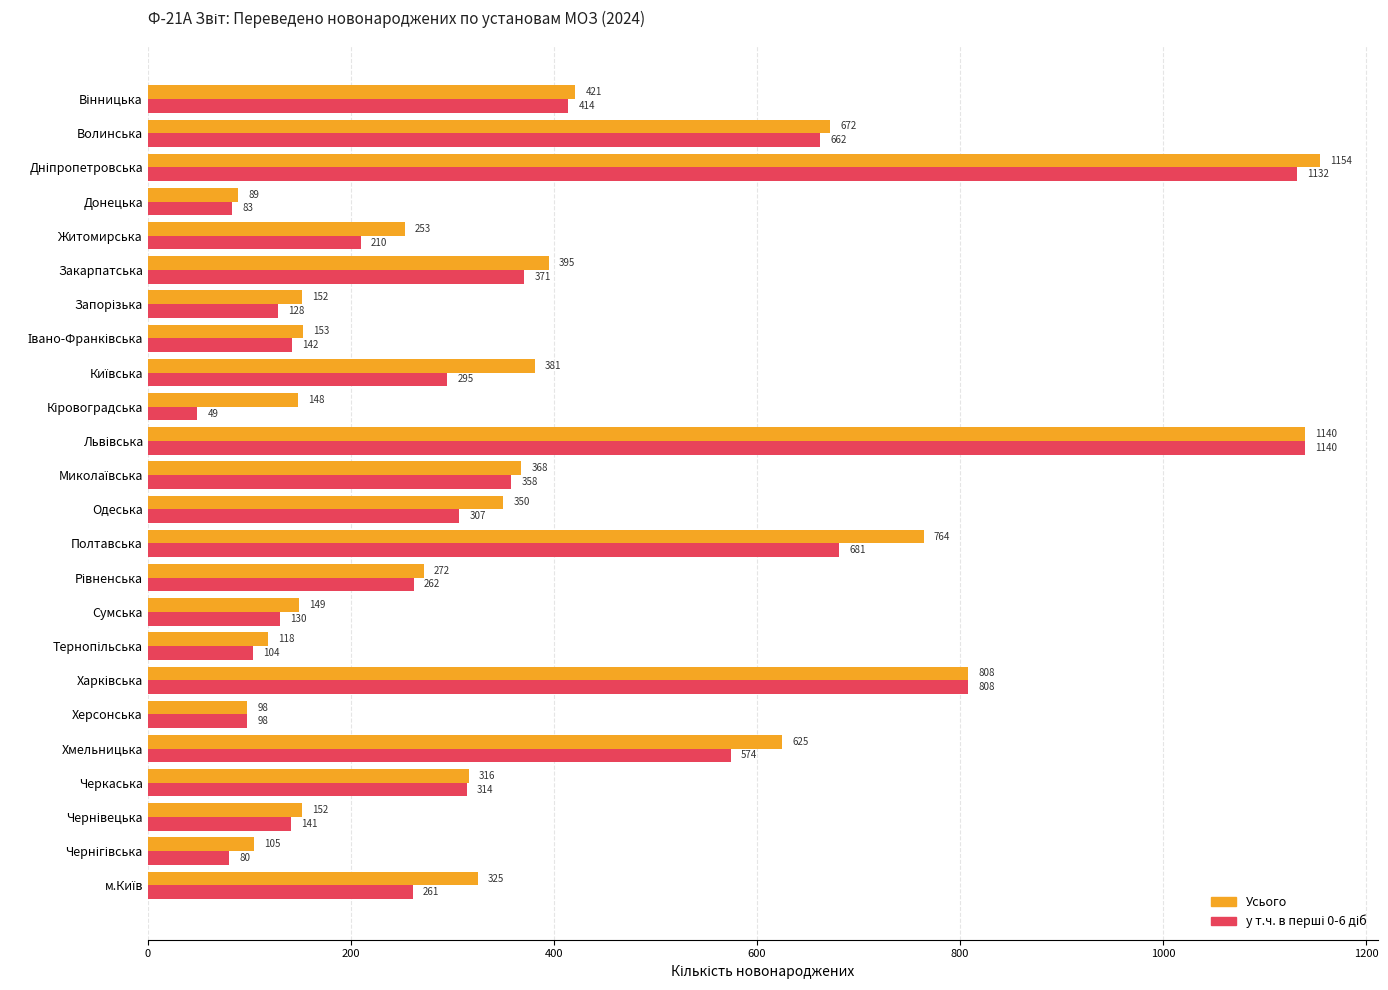

The value of Усього at Полтавська is 300. True or false?

False